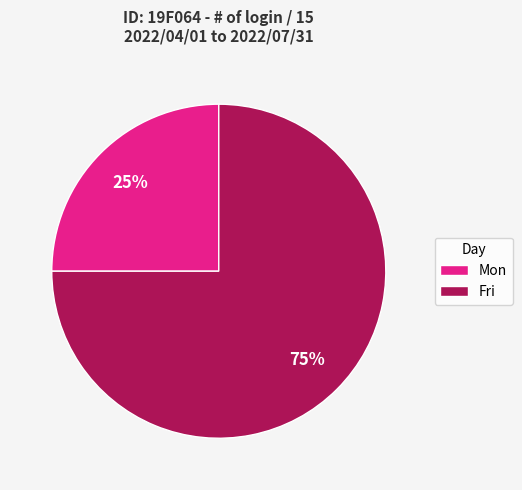

Which category has the biggest portion of the pie?

Fri